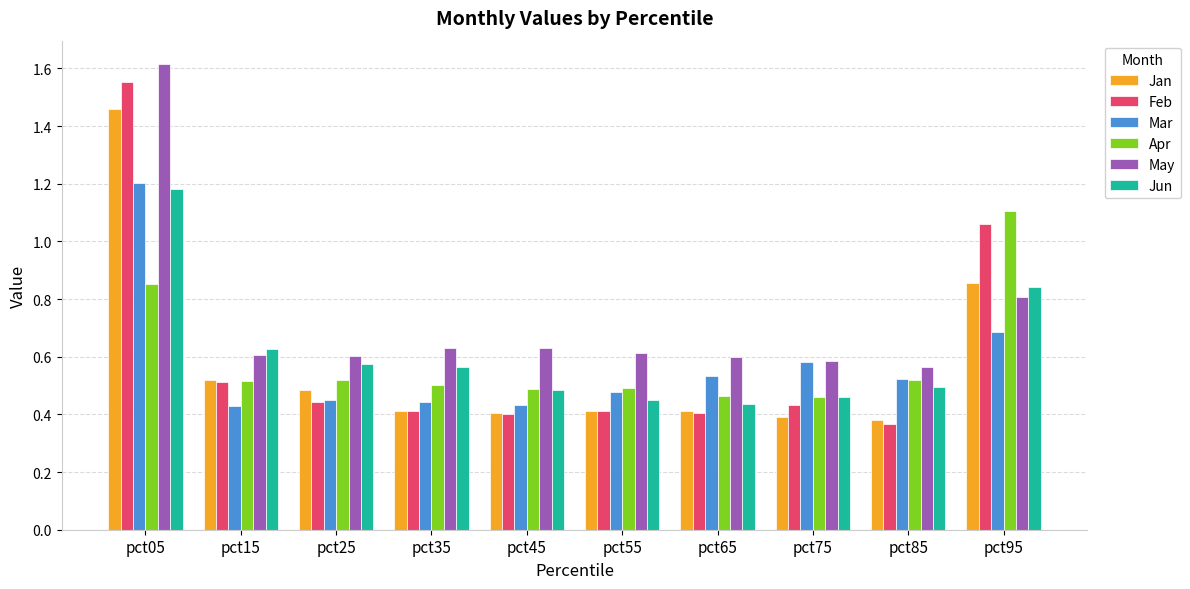

What is the total value across all series at pct75?

2.9